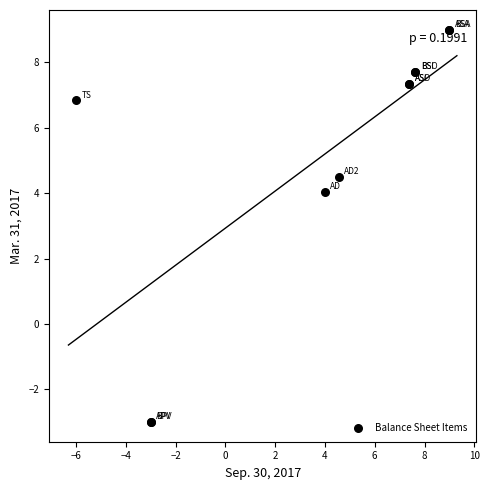

What Y value in the scatter plot is closest to 3?

4.0